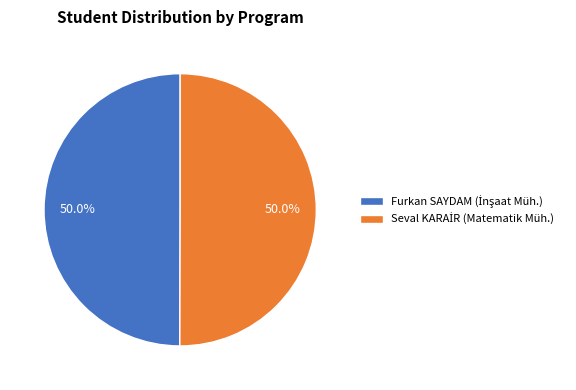

Does Seval KARAİR (Matematik Müh.) account for over 50% of the chart?

Yes